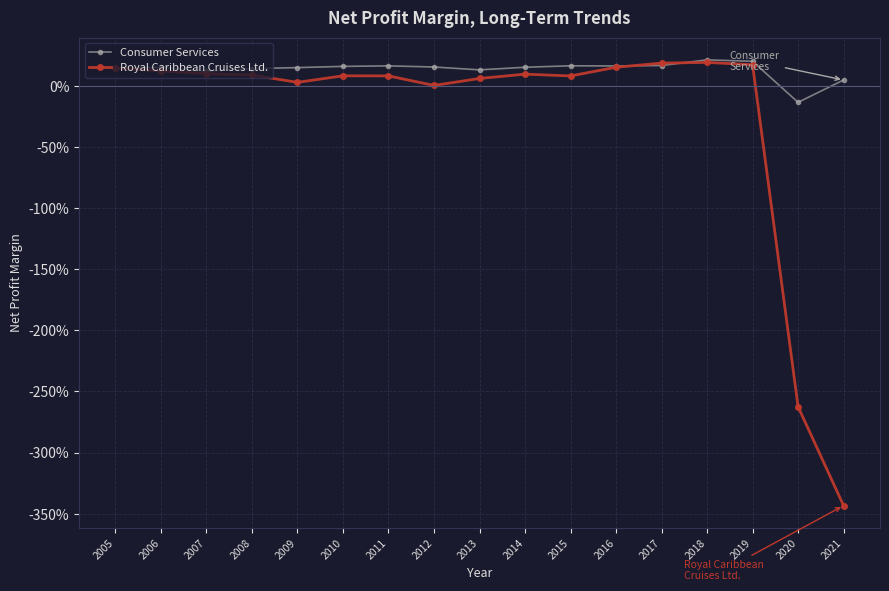

Which series has the widest spread of values?

Royal Caribbean Cruises Ltd.